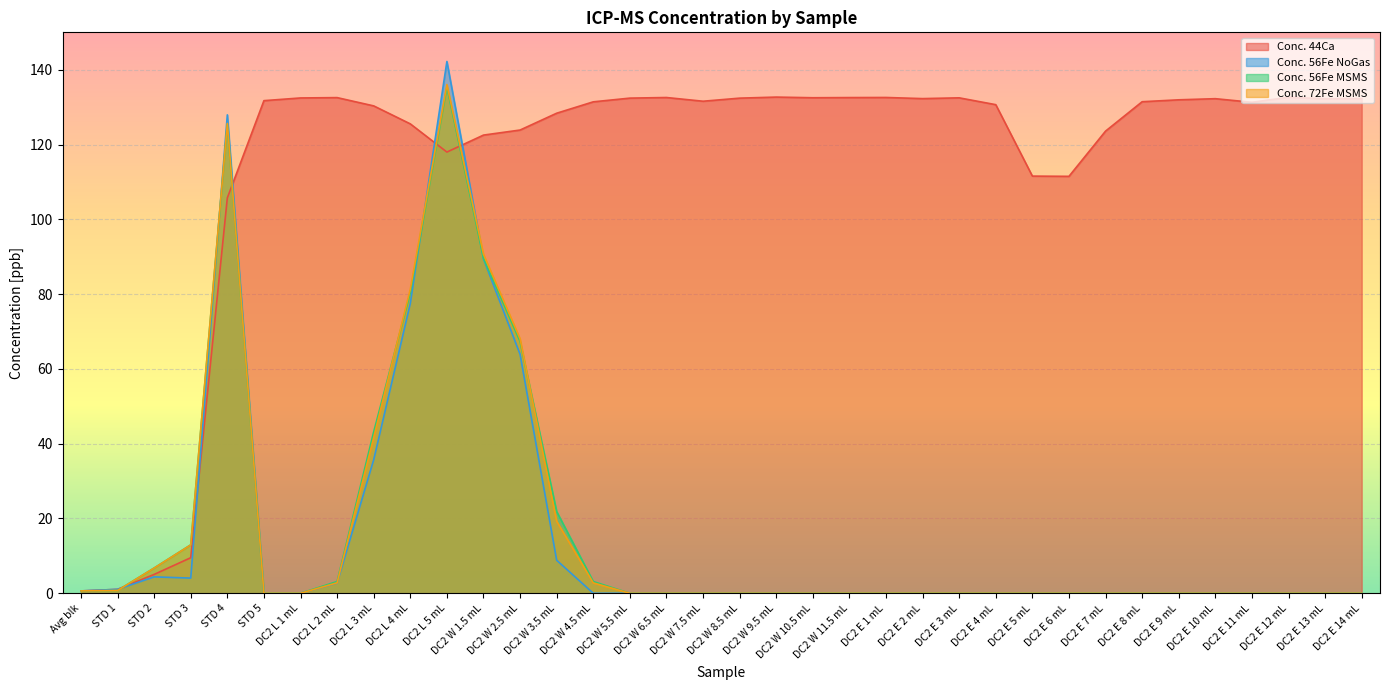

Reading left to right, list all the values displayed in this chart.

Conc. 44Ca: Avg blk=0.6	STD 1=1.0	STD 2=5.0	STD 3=9.5	STD 4=105.7	STD 5=131.7	DC2 L 1 mL=132.5	DC2 L 2 mL=132.5	DC2 L 3 mL=130.3	DC2 L 4 mL=125.5	DC2 L 5 mL=118.0	DC2 W 1.5 mL=122.5	DC2 W 2.5 mL=123.9	DC2 W 3.5 mL=128.4	DC2 W 4.5 mL=131.4	DC2 W 5.5 mL=132.4	DC2 W 6.5 mL=132.6	DC2 W 7.5 mL=131.6	DC2 W 8.5 mL=132.4	DC2 W 9.5 mL=132.7	DC2 W 10.5 mL=132.5	DC2 W 11.5 mL=132.6	DC2 E 1 mL=132.6	DC2 E 2 mL=132.3	DC2 E 3 mL=132.5	DC2 E 4 mL=130.7	DC2 E 5 mL=111.6	DC2 E 6 mL=111.5	DC2 E 7 mL=123.6	DC2 E 8 mL=131.4	DC2 E 9 mL=132.0	DC2 E 10 mL=132.3	DC2 E 11 mL=131.3	DC2 E 12 mL=132.6	DC2 E 13 mL=132.2	DC2 E 14 mL=132.3
Conc. 56Fe NoGas: Avg blk=0.6	STD 1=1.1	STD 2=4.4	STD 3=4.1	STD 4=127.9	STD 5=0.0	DC2 L 1 mL=0.0	DC2 L 2 mL=2.7	DC2 L 3 mL=35.7	DC2 L 4 mL=77.5	DC2 L 5 mL=142.2	DC2 W 1.5 mL=89.4	DC2 W 2.5 mL=63.9	DC2 W 3.5 mL=8.8	DC2 W 4.5 mL=0.0	DC2 W 5.5 mL=0.0	DC2 W 6.5 mL=0.0	DC2 W 7.5 mL=0.0	DC2 W 8.5 mL=0.0	DC2 W 9.5 mL=0.0	DC2 W 10.5 mL=0.0	DC2 W 11.5 mL=0.0	DC2 E 1 mL=0.0	DC2 E 2 mL=0.0	DC2 E 3 mL=0.0	DC2 E 4 mL=0.0	DC2 E 5 mL=0.0	DC2 E 6 mL=0.0	DC2 E 7 mL=0.0	DC2 E 8 mL=0.0	DC2 E 9 mL=0.0	DC2 E 10 mL=0.0	DC2 E 11 mL=0.0	DC2 E 12 mL=0.0	DC2 E 13 mL=0.0	DC2 E 14 mL=0.0
Conc. 56Fe MSMS: Avg blk=0.6	STD 1=0.7	STD 2=6.8	STD 3=13.0	STD 4=125.4	STD 5=0.0	DC2 L 1 mL=0.0	DC2 L 2 mL=3.2	DC2 L 3 mL=43.2	DC2 L 4 mL=80.4	DC2 L 5 mL=135.4	DC2 W 1.5 mL=89.6	DC2 W 2.5 mL=67.3	DC2 W 3.5 mL=21.9	DC2 W 4.5 mL=3.1	DC2 W 5.5 mL=0.0	DC2 W 6.5 mL=0.0	DC2 W 7.5 mL=0.0	DC2 W 8.5 mL=0.0	DC2 W 9.5 mL=0.0	DC2 W 10.5 mL=0.0	DC2 W 11.5 mL=0.0	DC2 E 1 mL=0.0	DC2 E 2 mL=0.0	DC2 E 3 mL=0.0	DC2 E 4 mL=0.0	DC2 E 5 mL=0.0	DC2 E 6 mL=0.0	DC2 E 7 mL=0.0	DC2 E 8 mL=0.0	DC2 E 9 mL=0.0	DC2 E 10 mL=0.0	DC2 E 11 mL=0.0	DC2 E 12 mL=0.0	DC2 E 13 mL=0.0	DC2 E 14 mL=0.0
Conc. 72Fe MSMS: Avg blk=0.6	STD 1=0.7	STD 2=6.7	STD 3=12.9	STD 4=125.6	STD 5=0.0	DC2 L 1 mL=0.0	DC2 L 2 mL=2.8	DC2 L 3 mL=41.6	DC2 L 4 mL=81.3	DC2 L 5 mL=136.0	DC2 W 1.5 mL=90.7	DC2 W 2.5 mL=68.1	DC2 W 3.5 mL=19.3	DC2 W 4.5 mL=2.8	DC2 W 5.5 mL=0.0	DC2 W 6.5 mL=0.0	DC2 W 7.5 mL=0.0	DC2 W 8.5 mL=0.0	DC2 W 9.5 mL=0.0	DC2 W 10.5 mL=0.0	DC2 W 11.5 mL=0.0	DC2 E 1 mL=0.0	DC2 E 2 mL=0.0	DC2 E 3 mL=0.0	DC2 E 4 mL=0.0	DC2 E 5 mL=0.0	DC2 E 6 mL=0.0	DC2 E 7 mL=0.0	DC2 E 8 mL=0.0	DC2 E 9 mL=0.0	DC2 E 10 mL=0.0	DC2 E 11 mL=0.0	DC2 E 12 mL=0.0	DC2 E 13 mL=0.0	DC2 E 14 mL=0.0